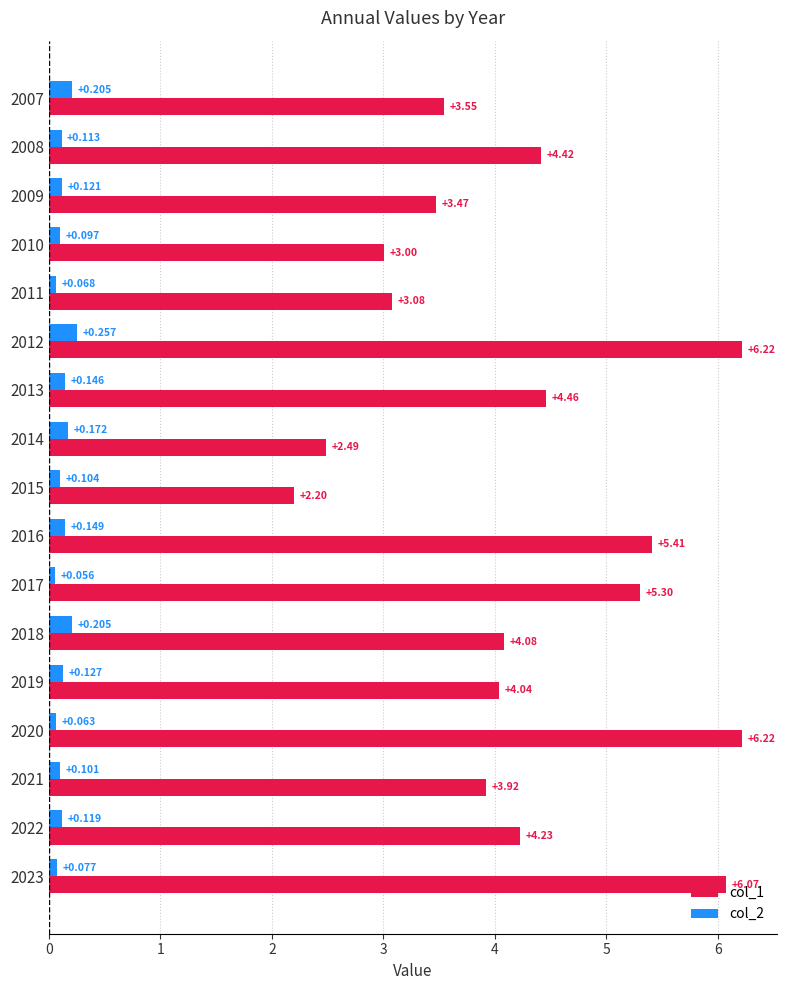

Is the value of col_2 at 2020 greater than the value of col_1 at 2022?

No